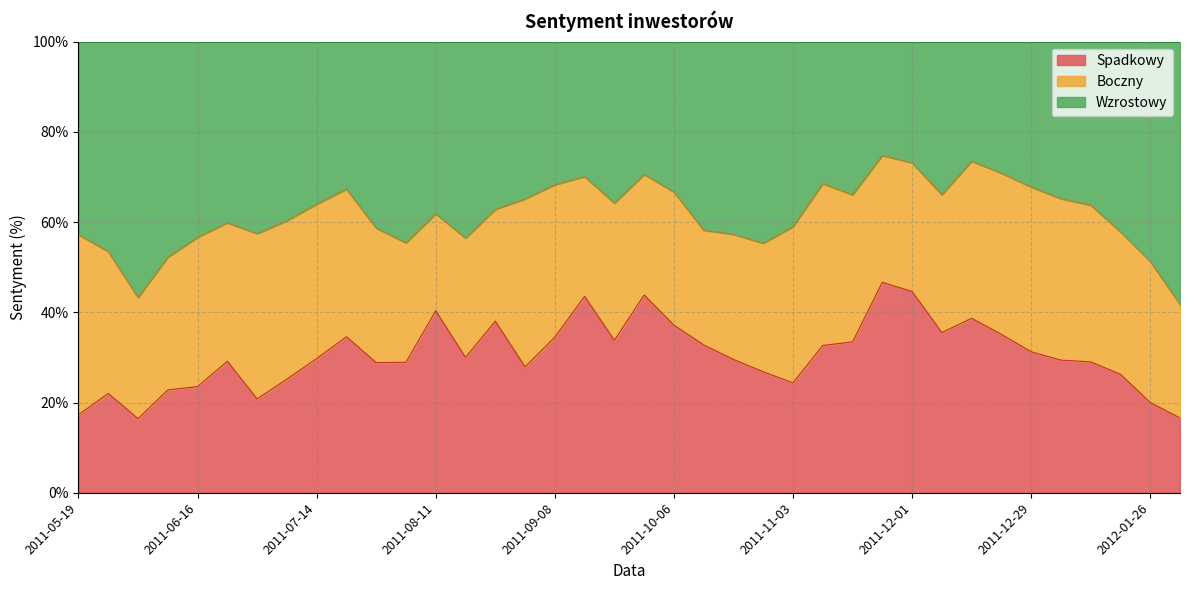

What are all the series names shown in the legend?

Spadkowy, Boczny, Wzrostowy